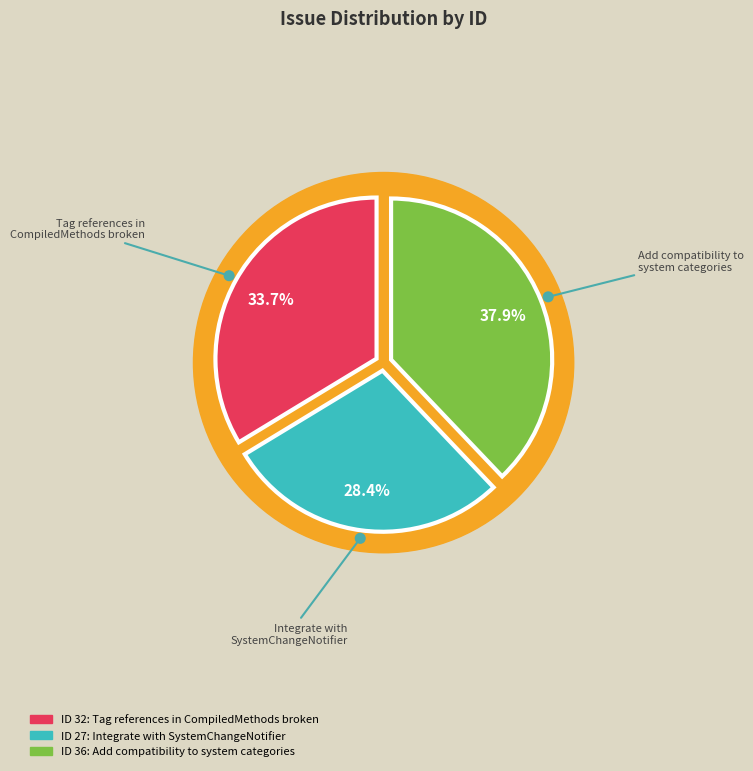

To the nearest percent, what is the average slice percentage?

33%